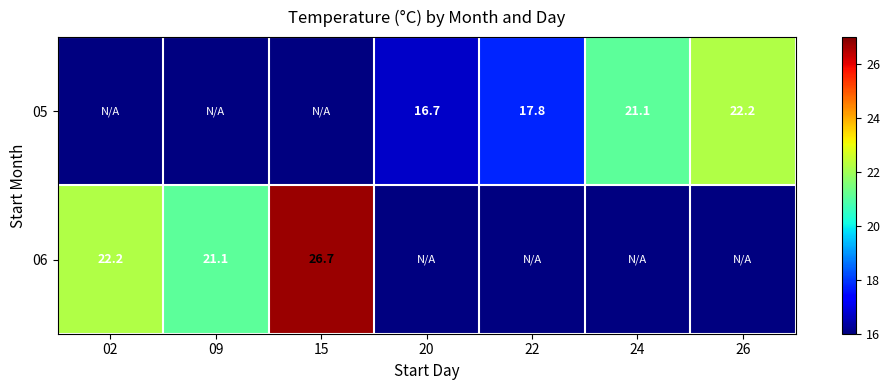

Is it true that 06 equals 26.7 at 15?

True